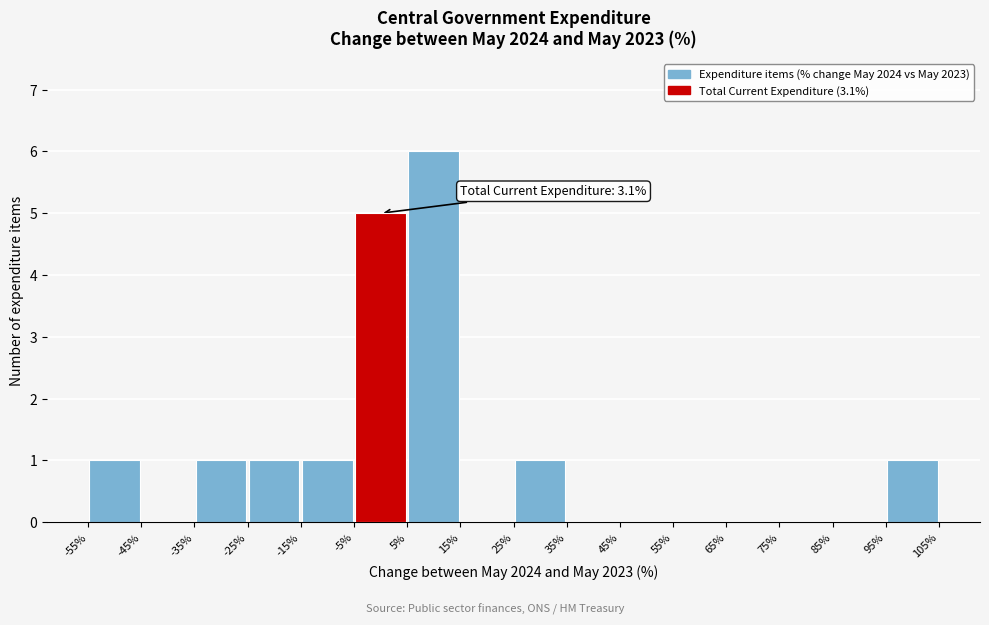

Over which range of the x-axis is the bar tallest?

5% to 15%